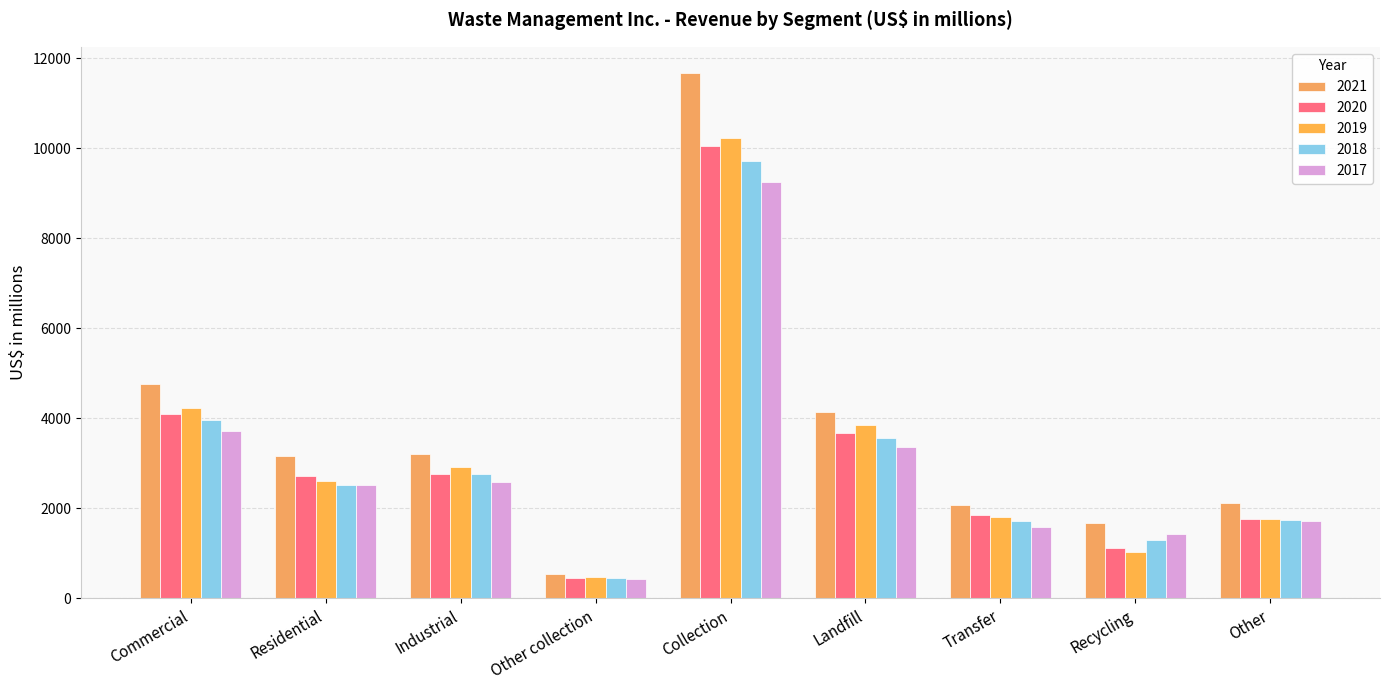

How many values in the 2017 series are below 2528?

4